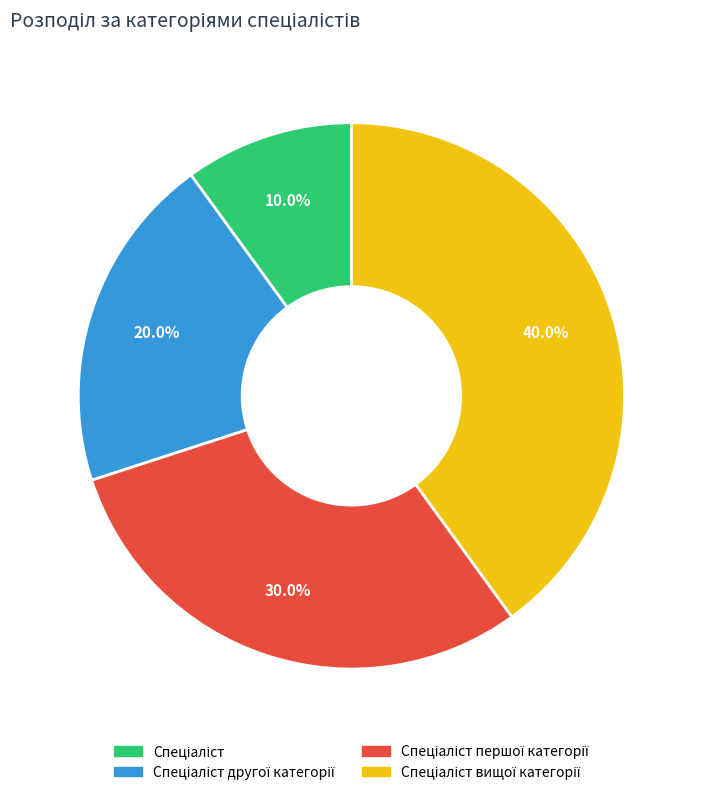

Does any single category account for the majority?

No